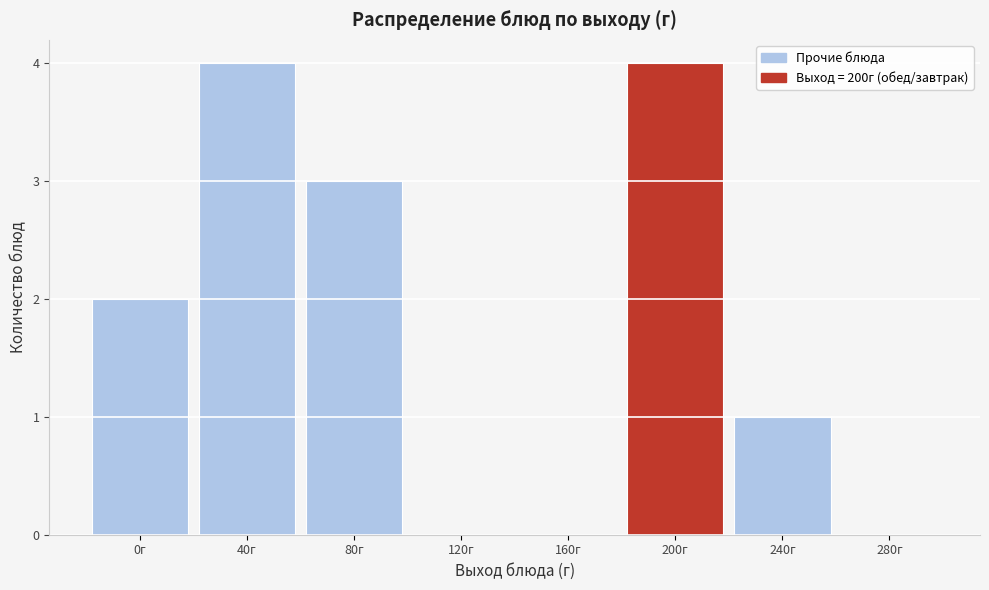

Reading left to right, extract all data points from this chart.

0г=2	40г=4	80г=3	120г=0	160г=0	200г=4	240г=1	280г=0